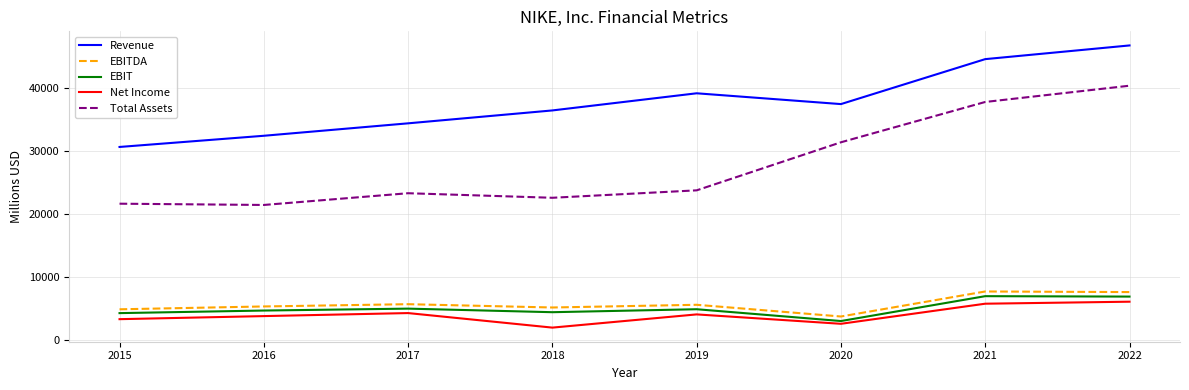

At which label does Net Income first exceed 4029?

2017